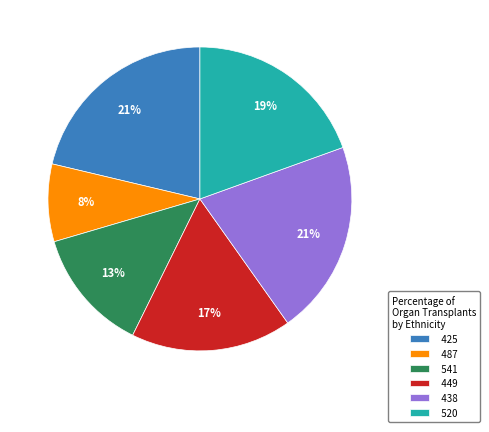

How many slices are in this pie chart?

6